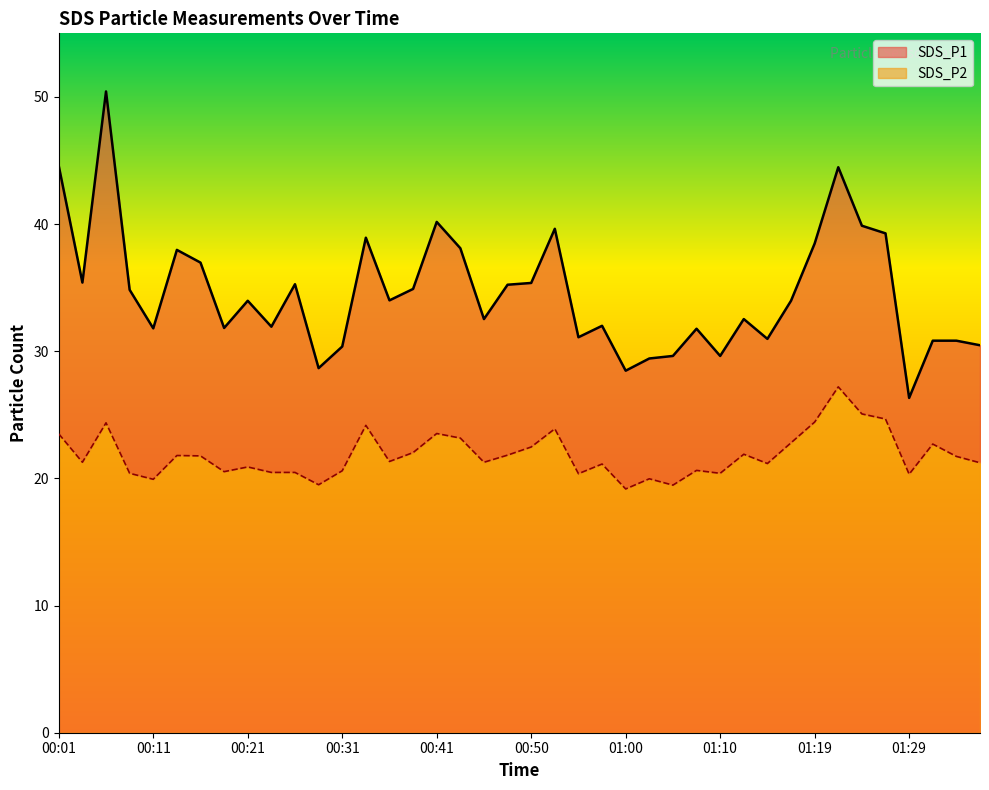

What is the approximate value of SDS_P2 at 01:29?

20.3